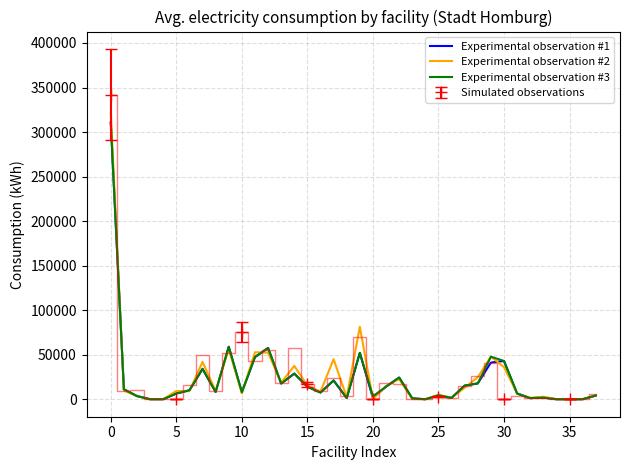

Count the number of categories in the chart.

38